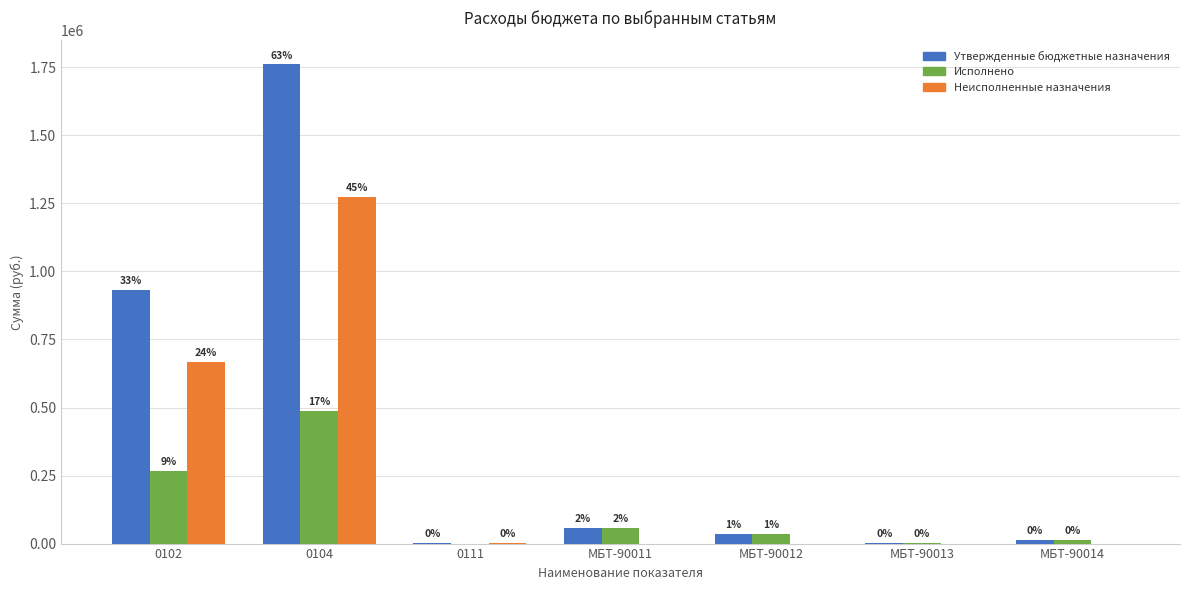

What is the total value across all series at 0111?

2000.0